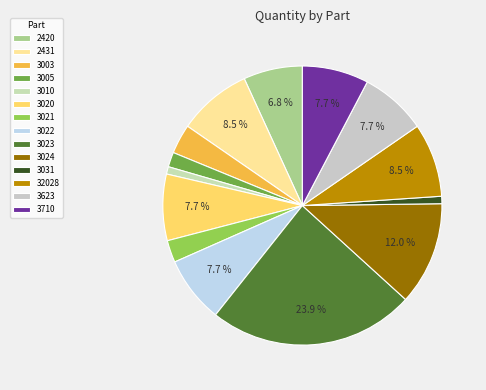

Approximately how many times larger is the value at 2431 compared to 3022?

1.1